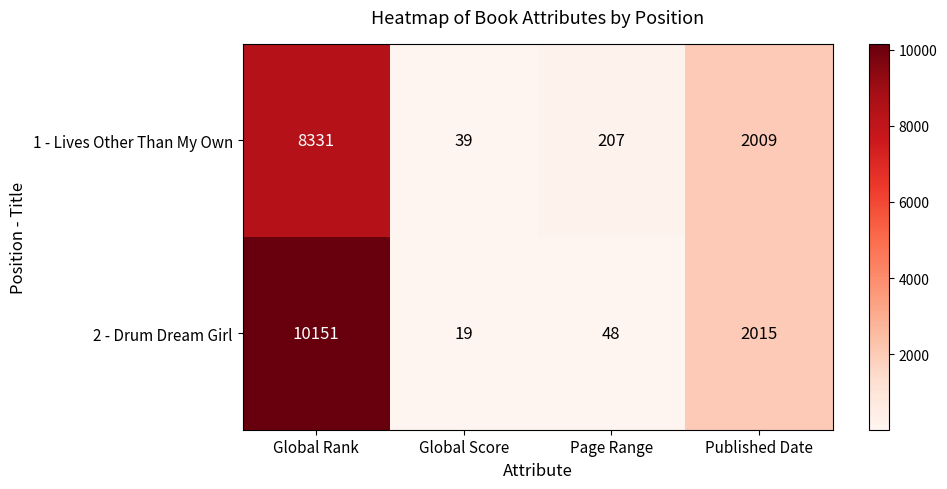

Between Page Range and Published Date, which series saw the biggest shift?

2 - Drum Dream Girl